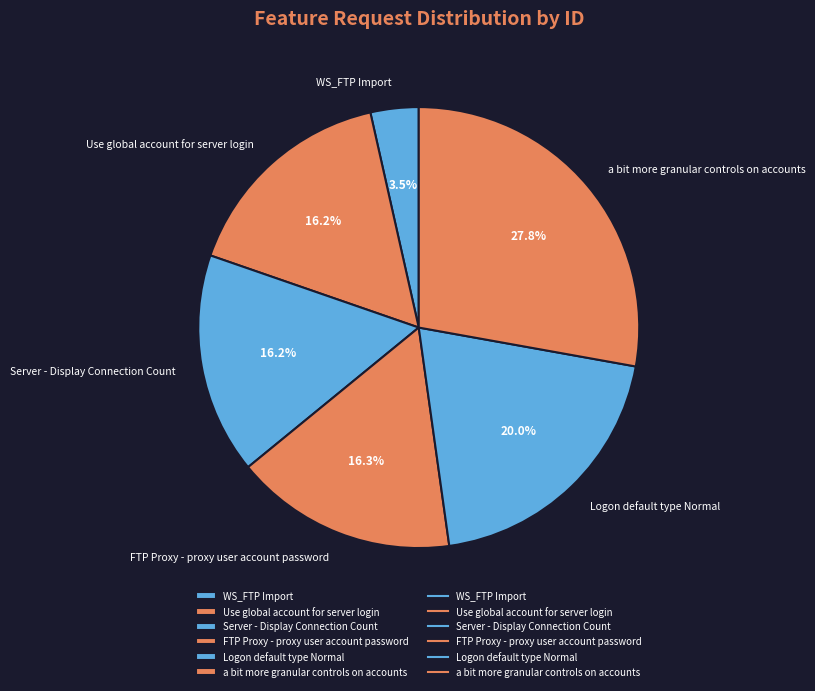

To the nearest percent, what portion does FTP Proxy - proxy user account password represent?

16%